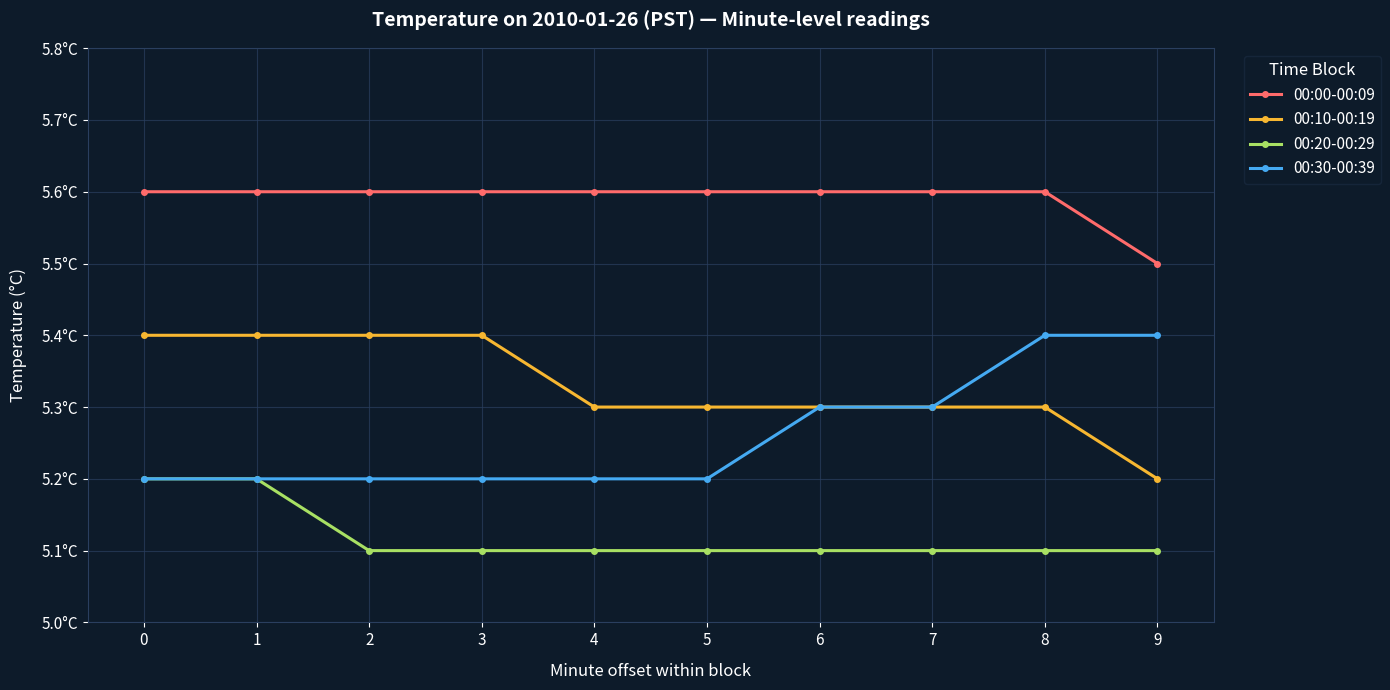

At how many categories does at least one series exceed 5?

10